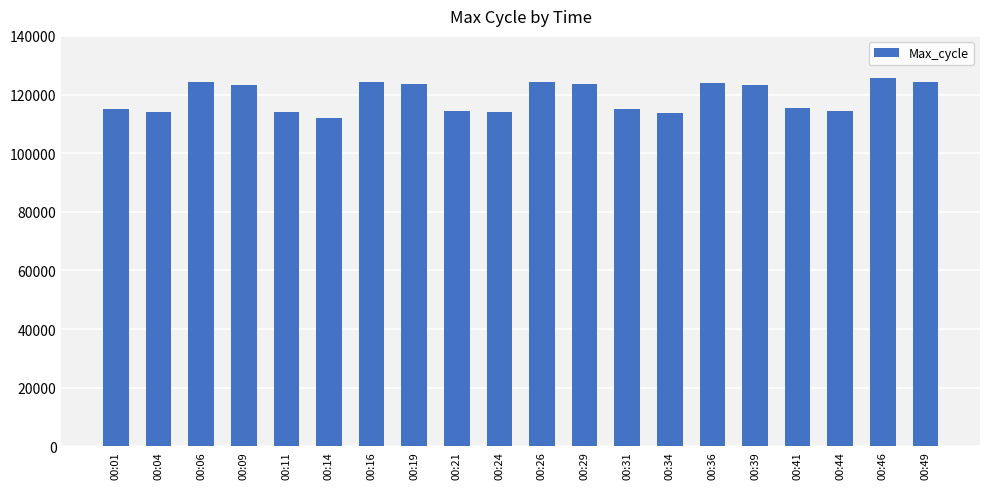

Are the bars grouped side by side (vs. stacked)?

No